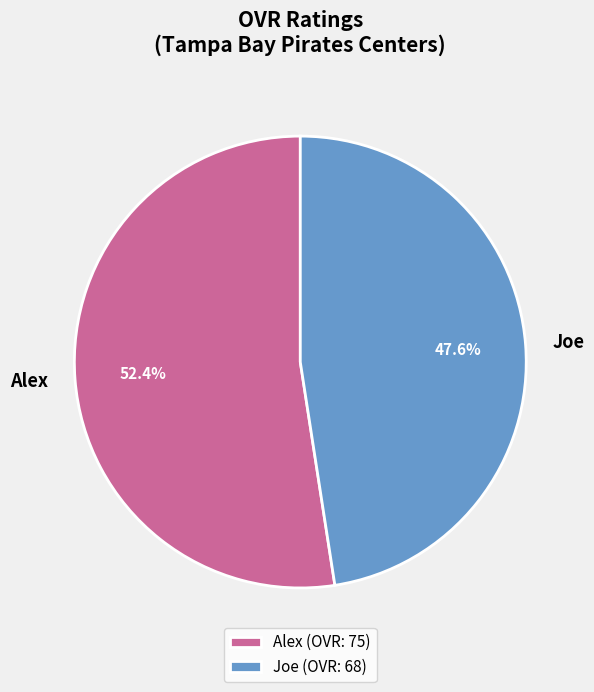

Which category has the smallest portion of the pie?

Joe